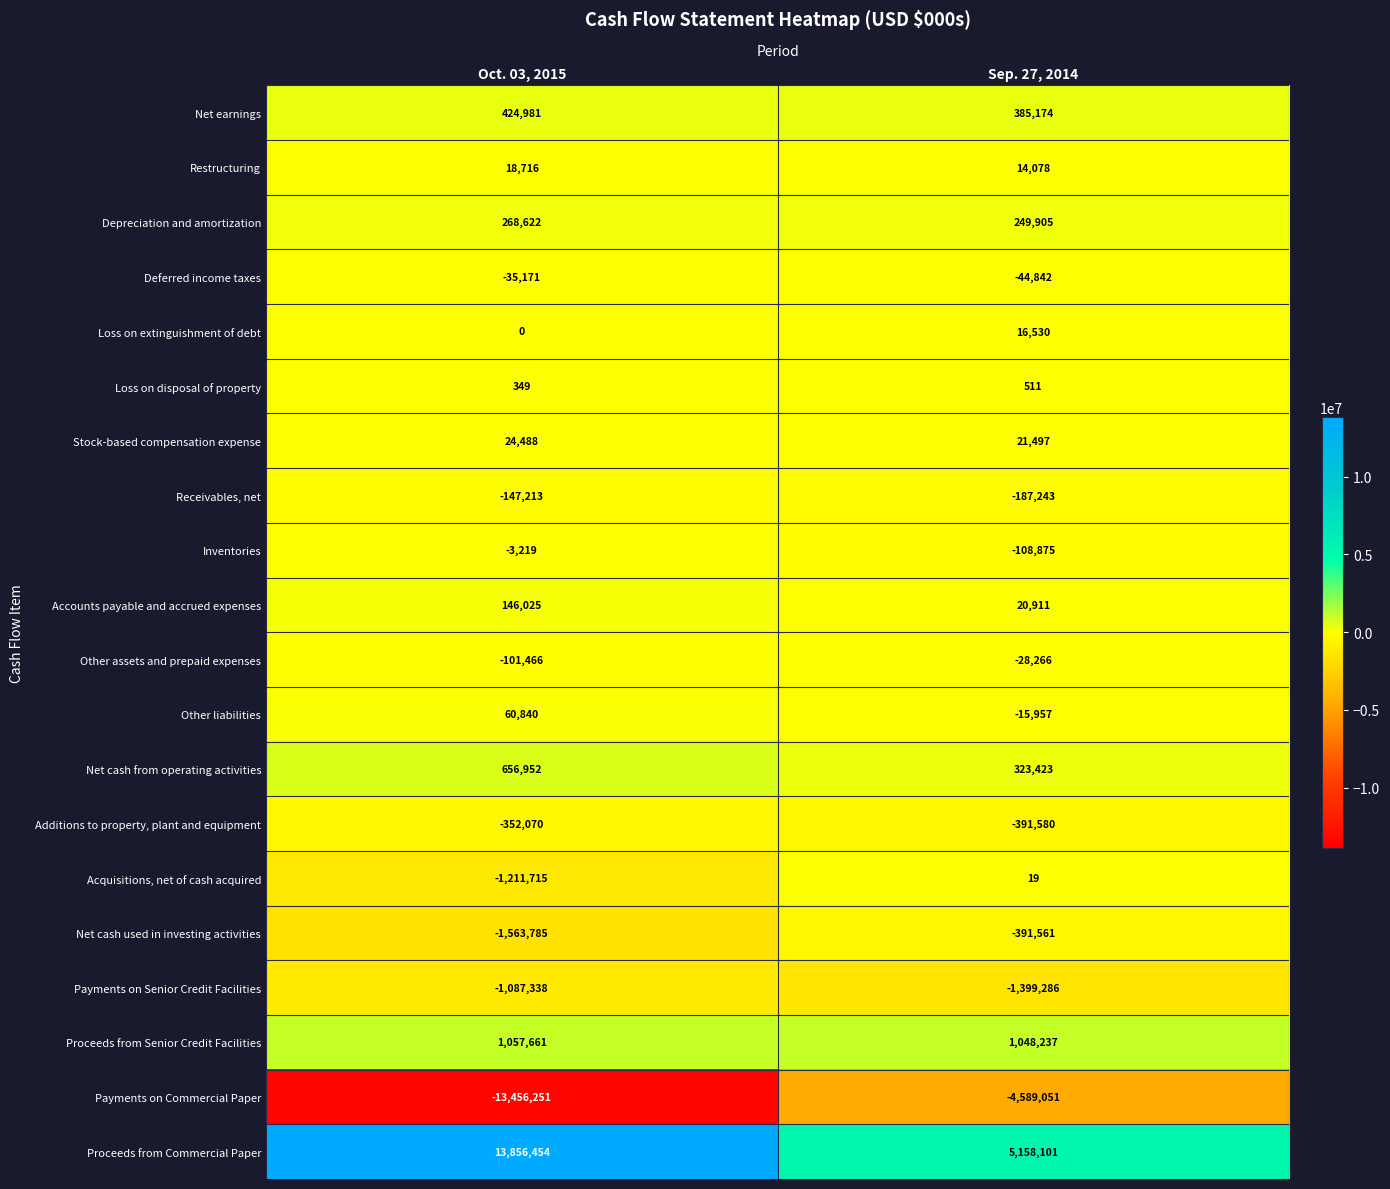

Between Oct. 03, 2015 and Sep. 27, 2014, which series saw the biggest shift?

Payments on Commercial Paper